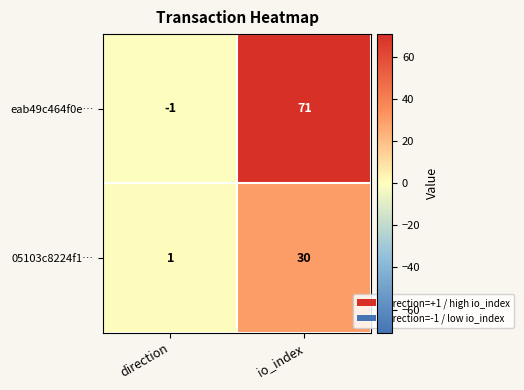

How many distinct data groups are displayed?

2